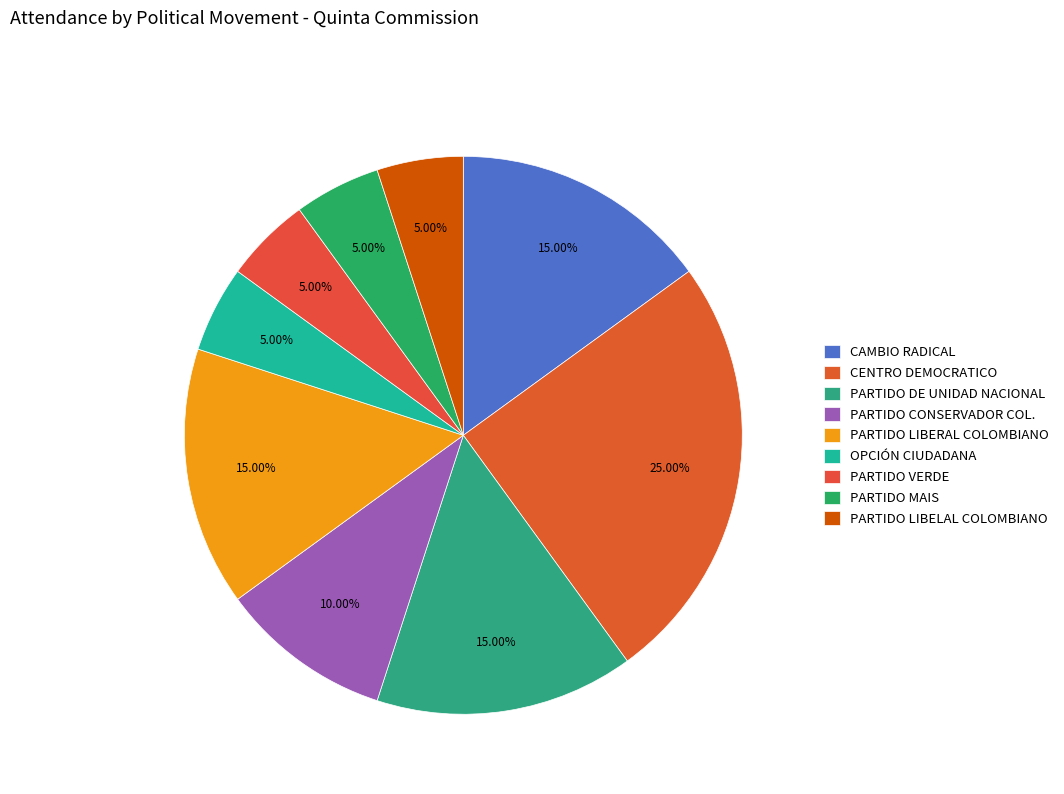

What is the total percentage of PARTIDO LIBERAL COLOMBIANO and PARTIDO MAIS?

20.0%